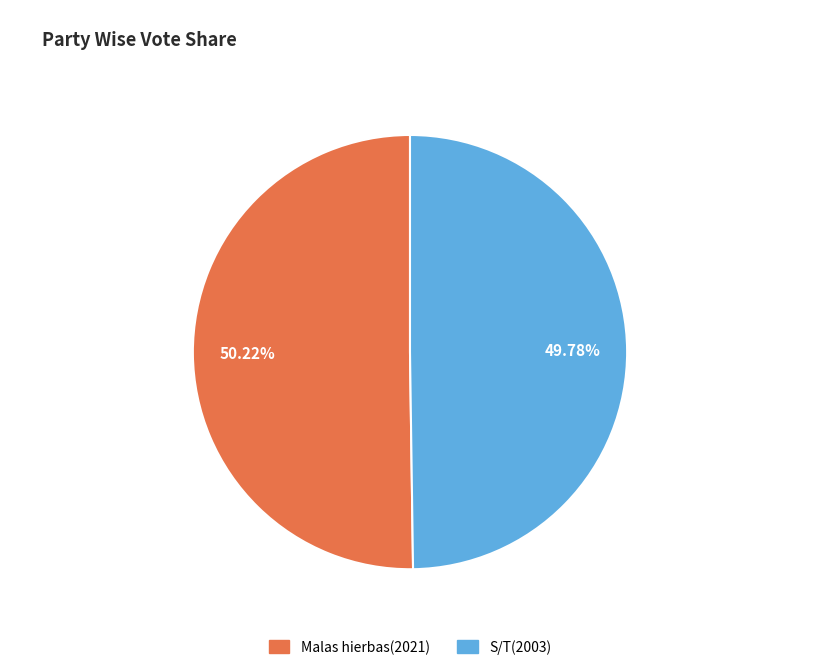

What percentage is the Malas hierbas slice, to the nearest percent?

50%